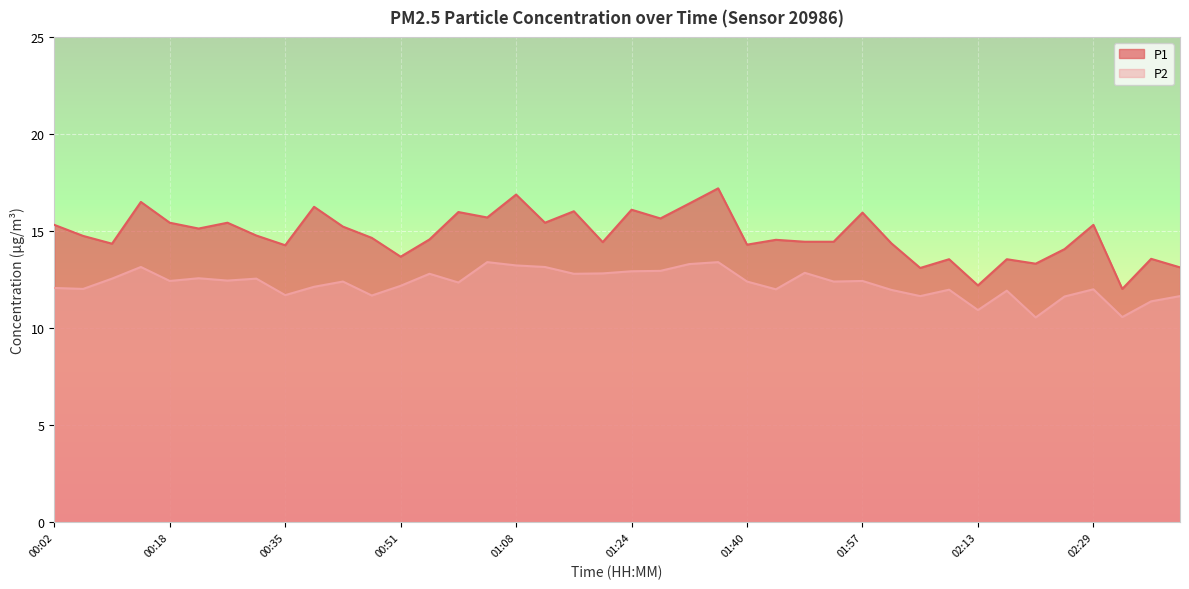

True or false: P2 and P1 cross at least once.

False